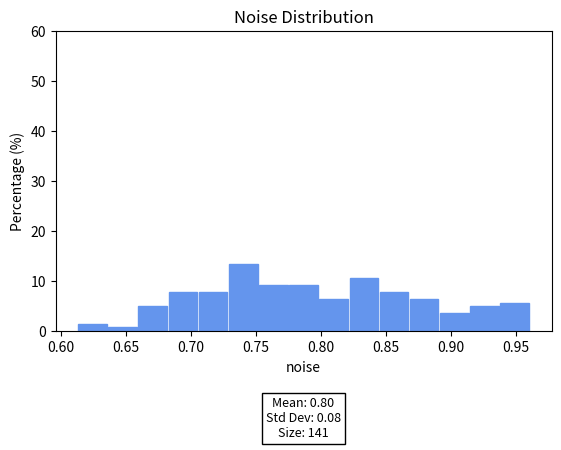

Over which range of the x-axis is the bar tallest?

0.730 to 0.750